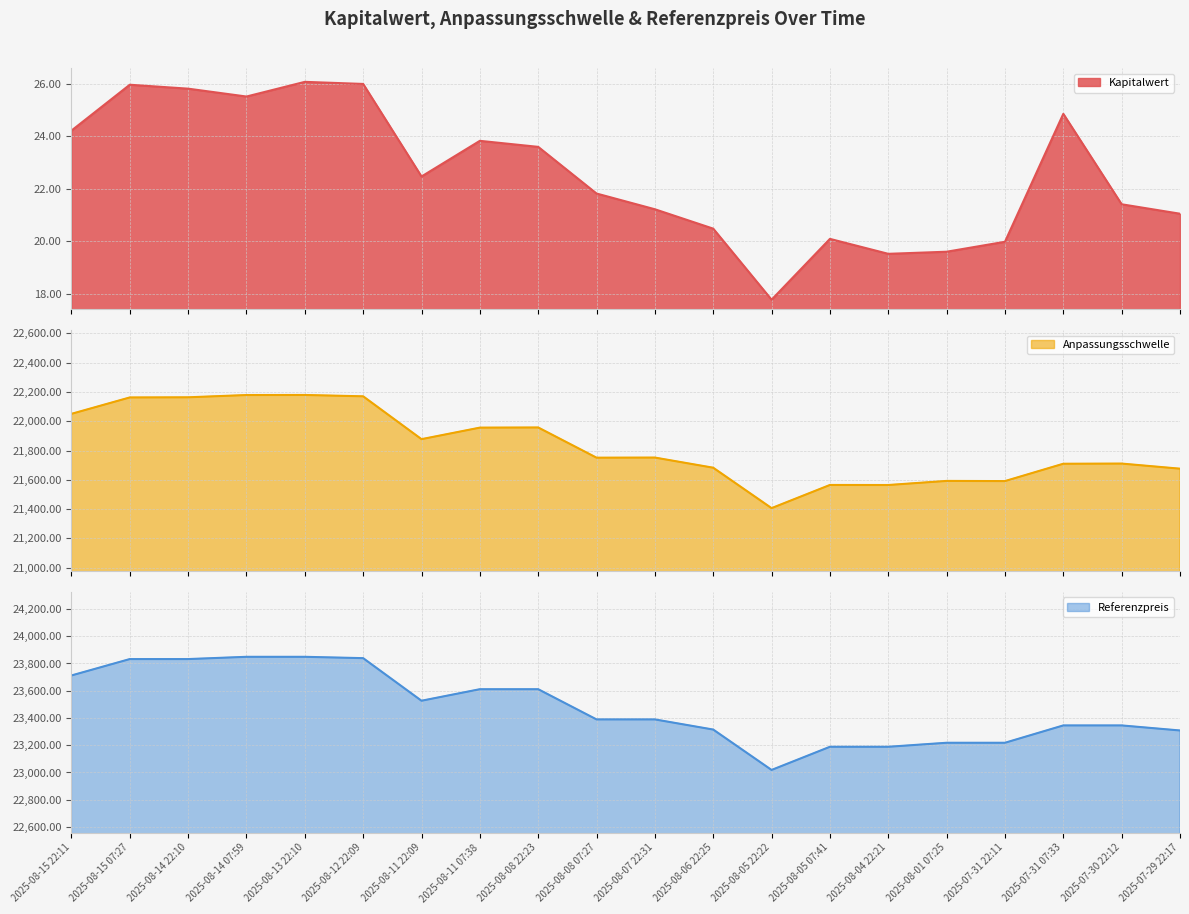

What is the difference between the maximum and second lowest values in the Anpassungsschwelle series?

614.7